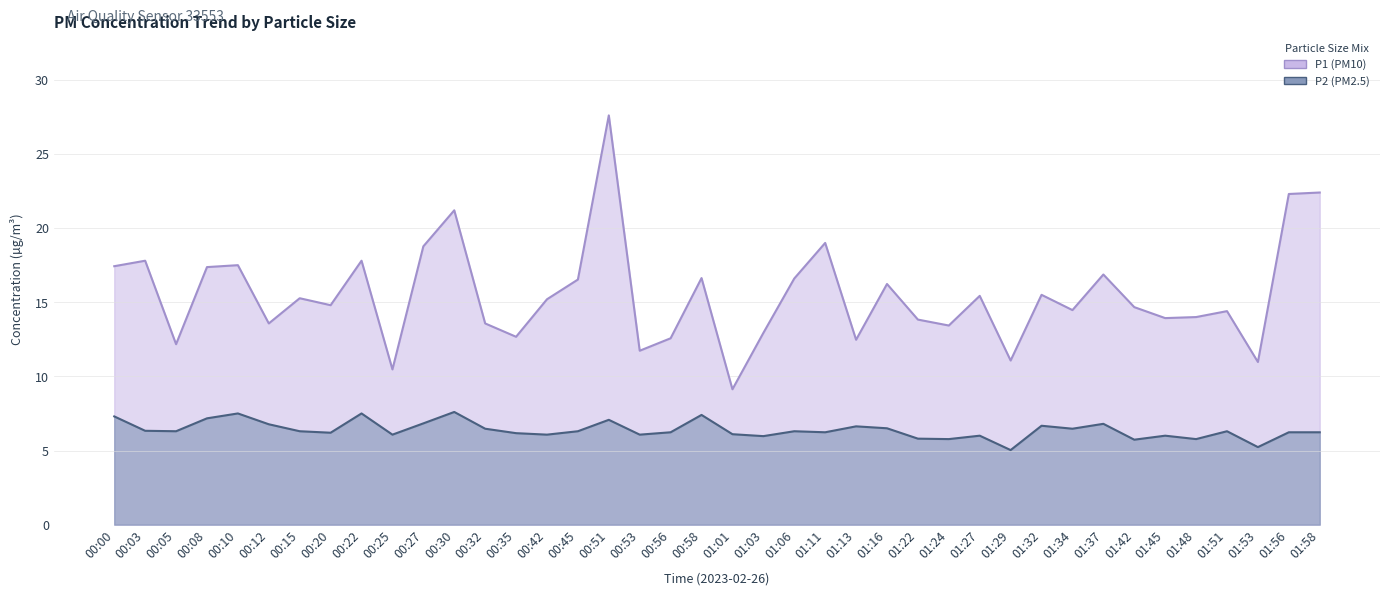

Read the P2 value at 01:58.

6.2